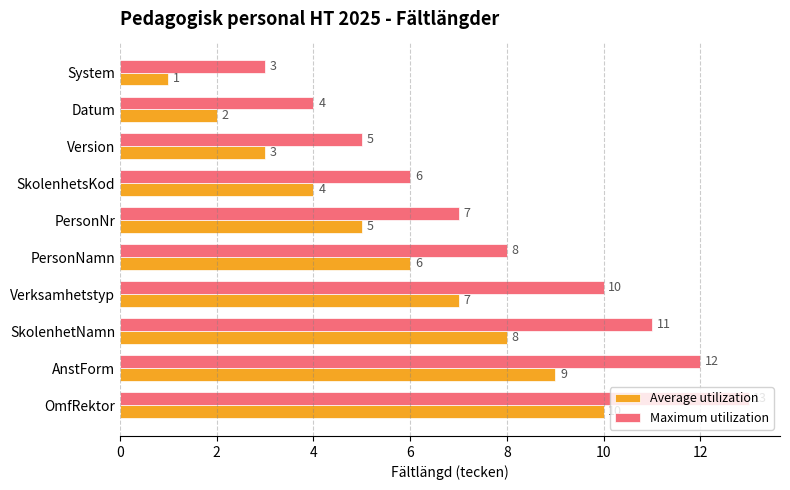

How many data points does each series have?

10